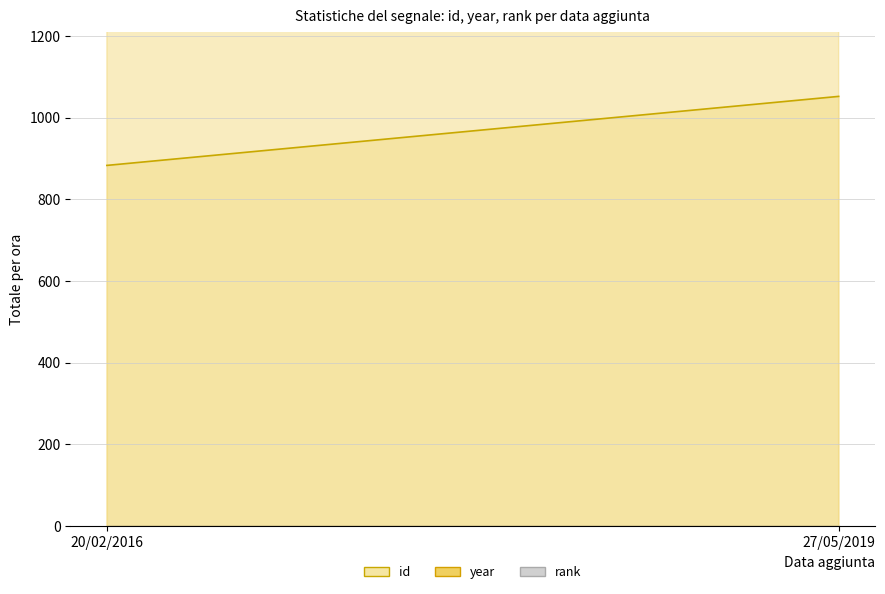

At 20/02/2016, list the series in order from smallest to largest.

rank, id, year